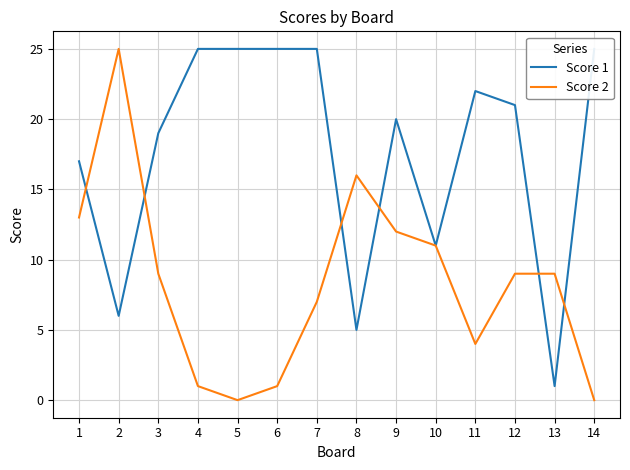

What are all the series names shown in the legend?

Score 1, Score 2